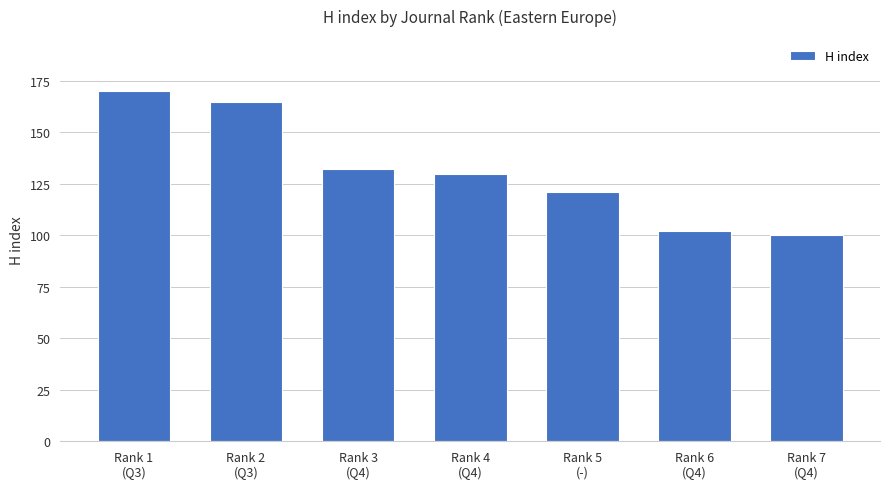

The chart shows a value of 48 at Rank 7
(Q4). True or false?

False